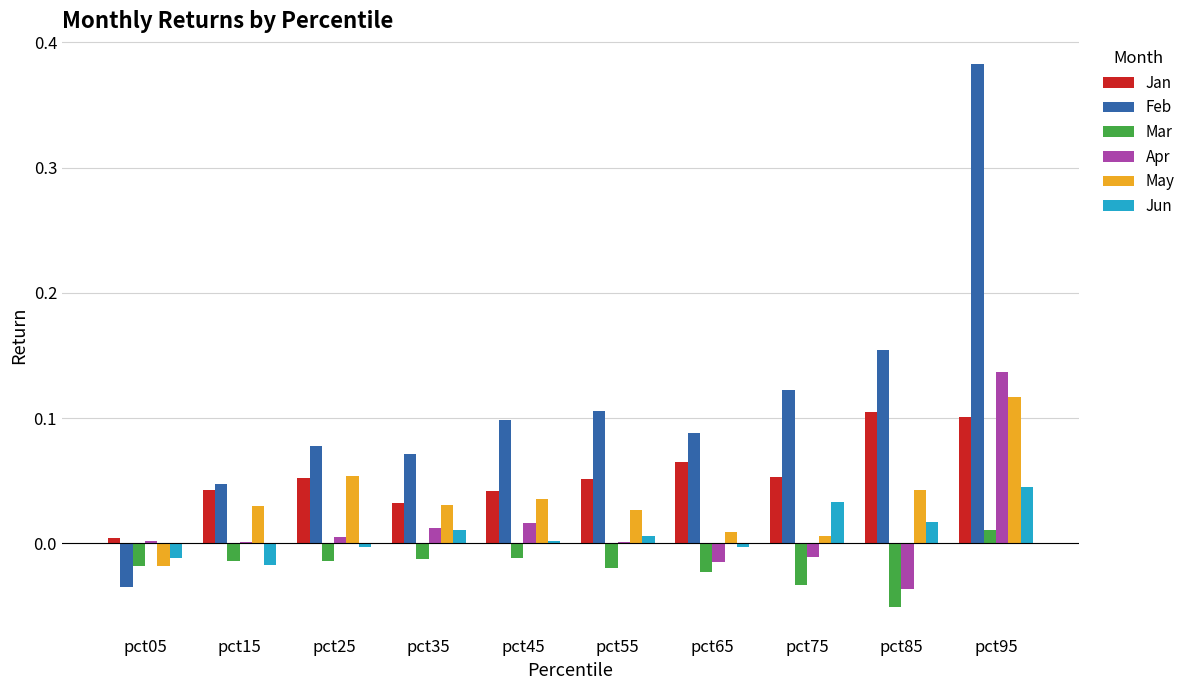

The Jan series shows 0.0 at pct35. True or false?

True